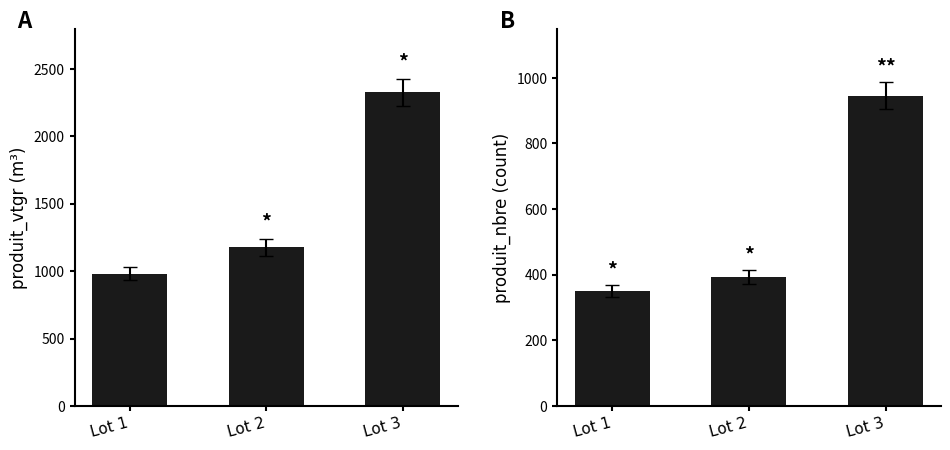

What is the total value across all series at Lot 2?

1569.8